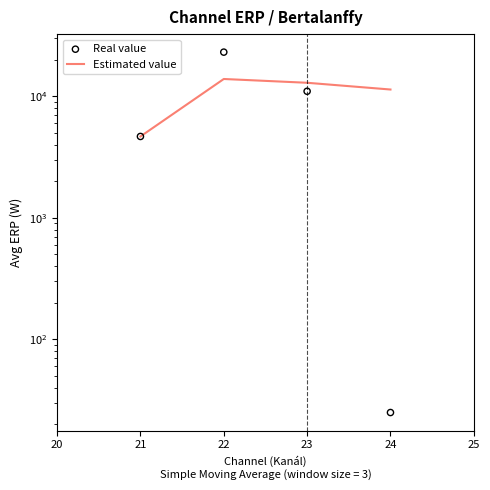

Which series has the largest total across all categories?

Estimated value